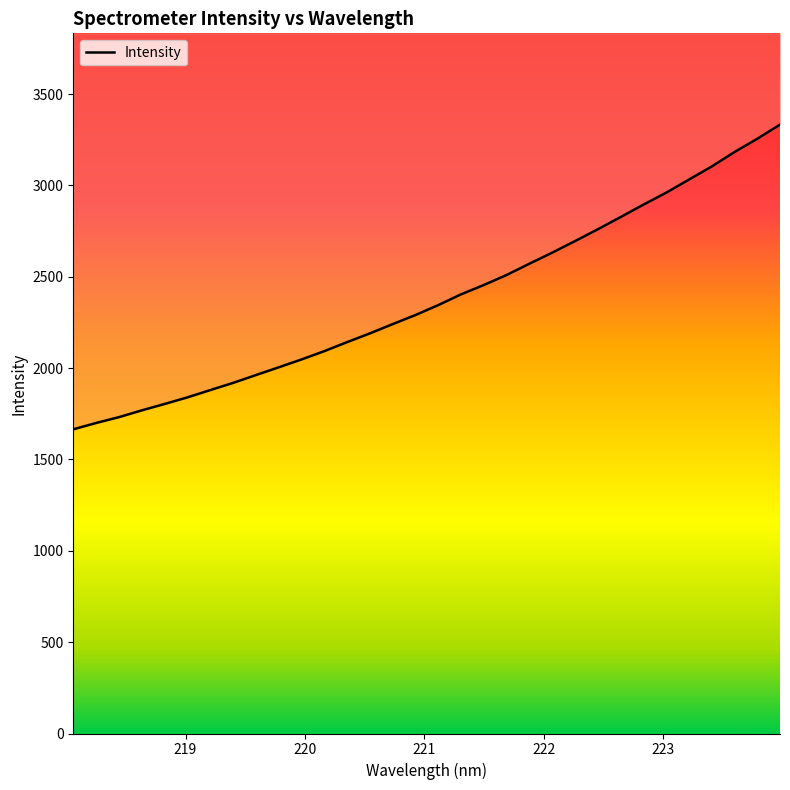

List the labels in order of value, smallest first.

218.0596, 218.2508, 218.442, 218.6332, 218.8244, 219.0156, 219.2067, 219.3979, 219.589, 219.7801, 219.9712, 220.1623, 220.3533, 220.5444, 220.7354, 220.9264, 221.1174, 221.3083, 221.4993, 221.6902, 221.8812, 222.0721, 222.263, 222.4538, 222.6447, 222.8355, 223.0264, 223.2172, 223.408, 223.5987, 223.7895, 223.9802